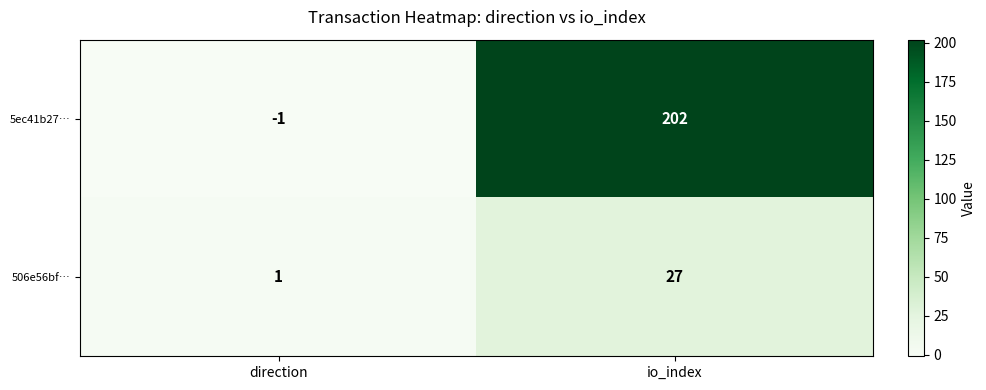

Reading right to left, transcribe all the data shown in this chart.

5ec41b27…: io_index=202	direction=-1
506e56bf…: io_index=27	direction=1